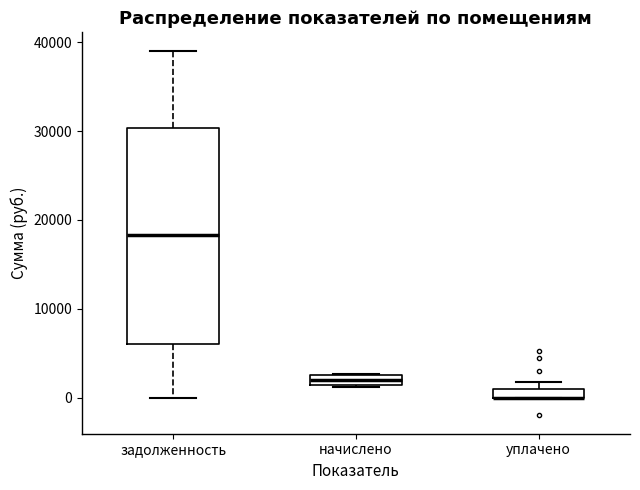

Where is the upper edge of the box for начислено on the y-axis? The values are not printed on the chart, so give them approximately, as read against the axis.

3000